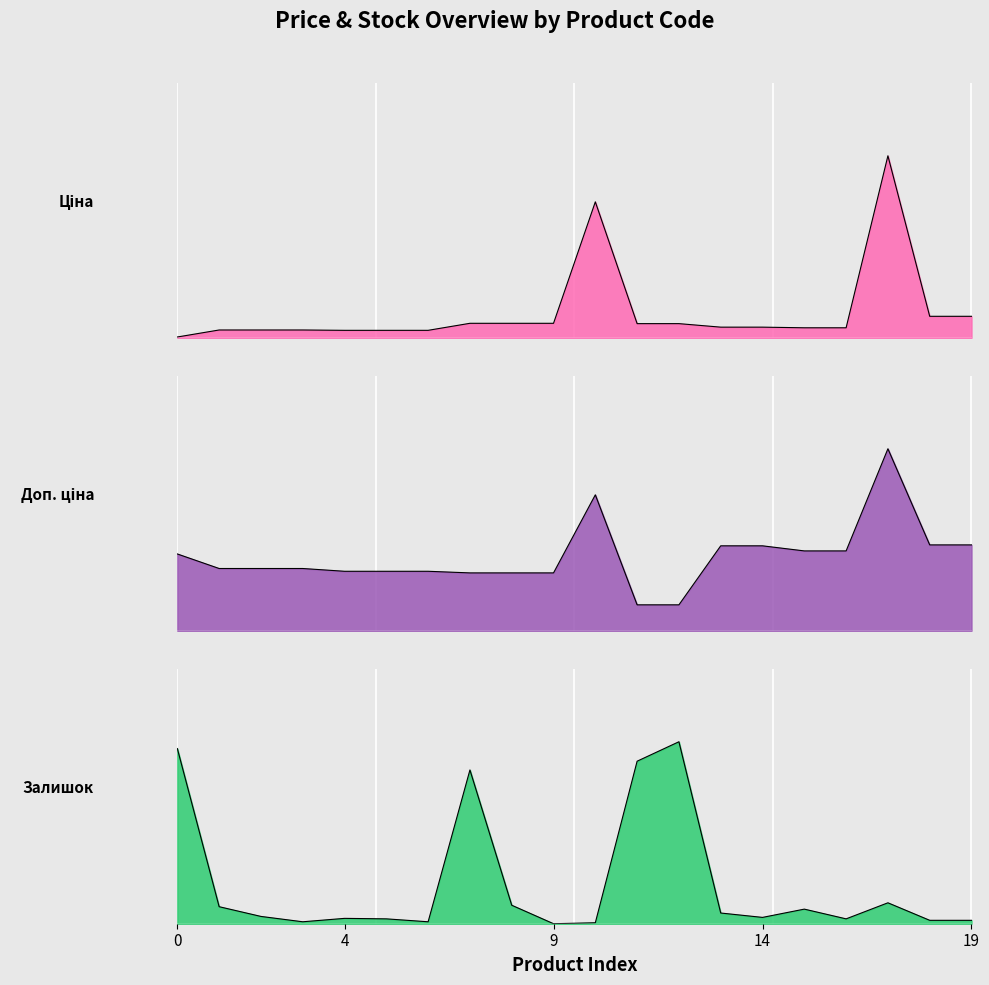

True or false: Ціна and Доп. ціна intersect in this chart.

False